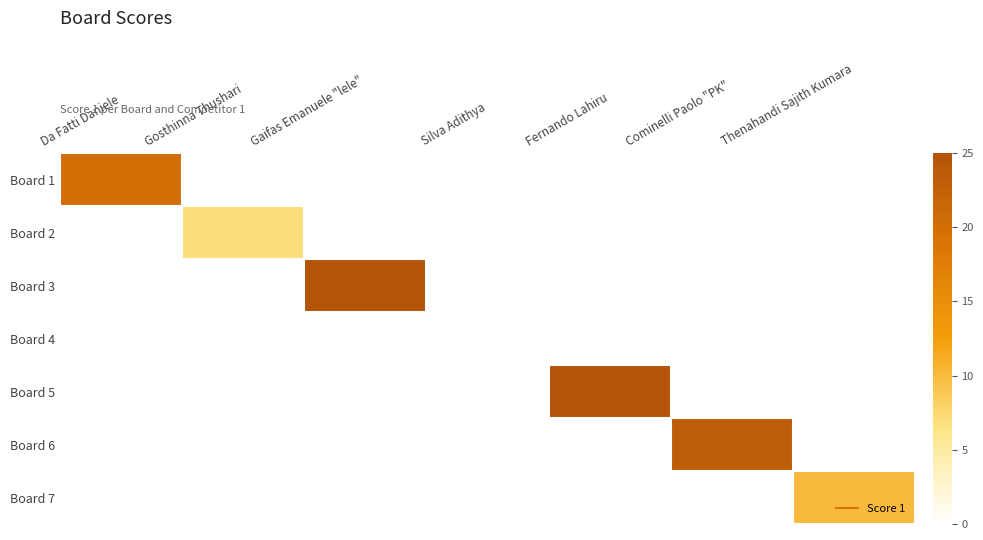

What is the total value across all series at Cominelli Paolo "PK"?

23